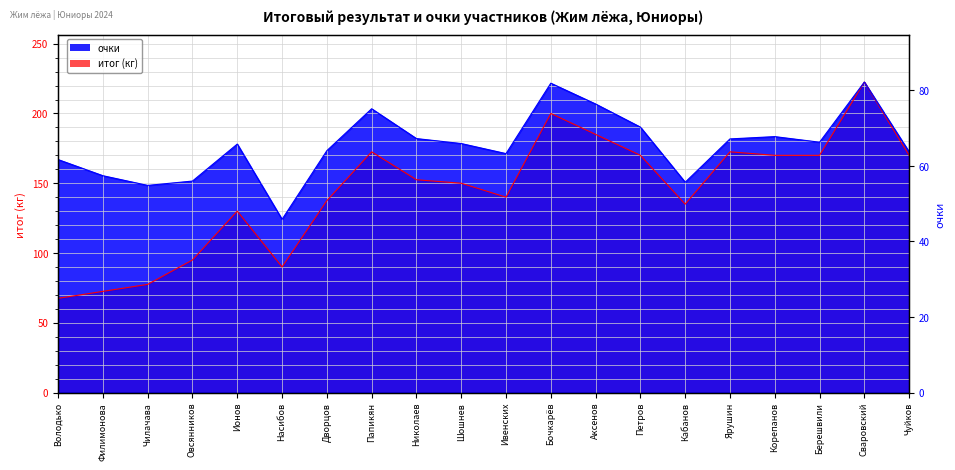

What is the difference between the очки values at Ионов and Шошнев?

0.4